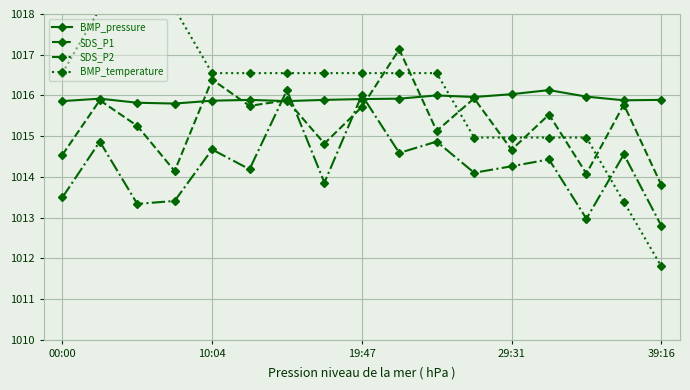

What is the maximum value for BMP_pressure?

1016.1